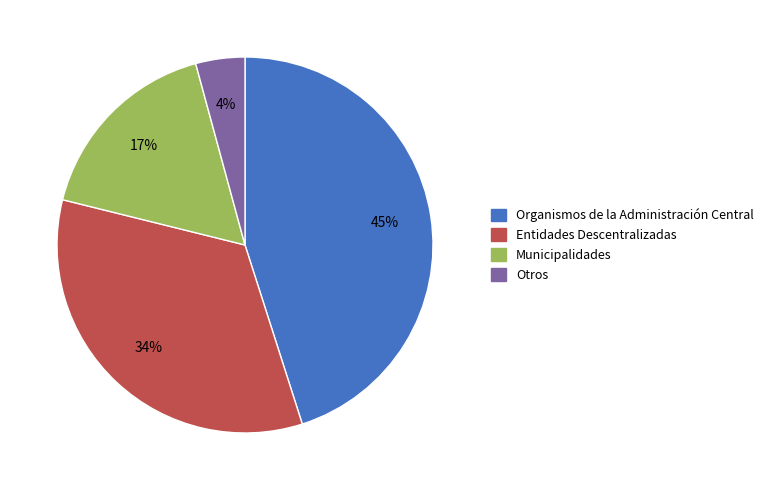

How many slices are in this pie chart?

4